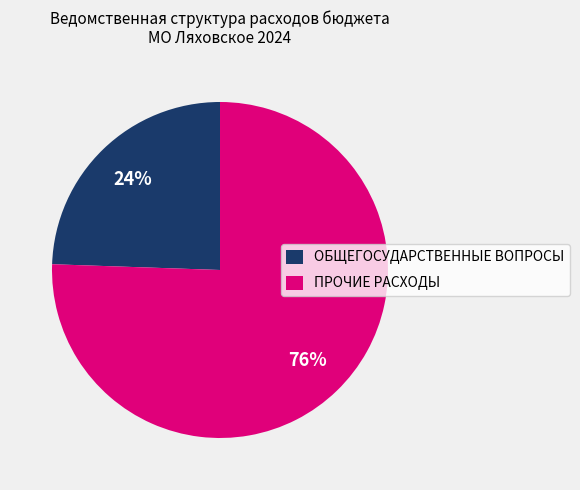

The ОБЩЕГОСУДАРСТВЕННЫЕ ВОПРОСЫ slice represents 30% of the pie. True or false?

False